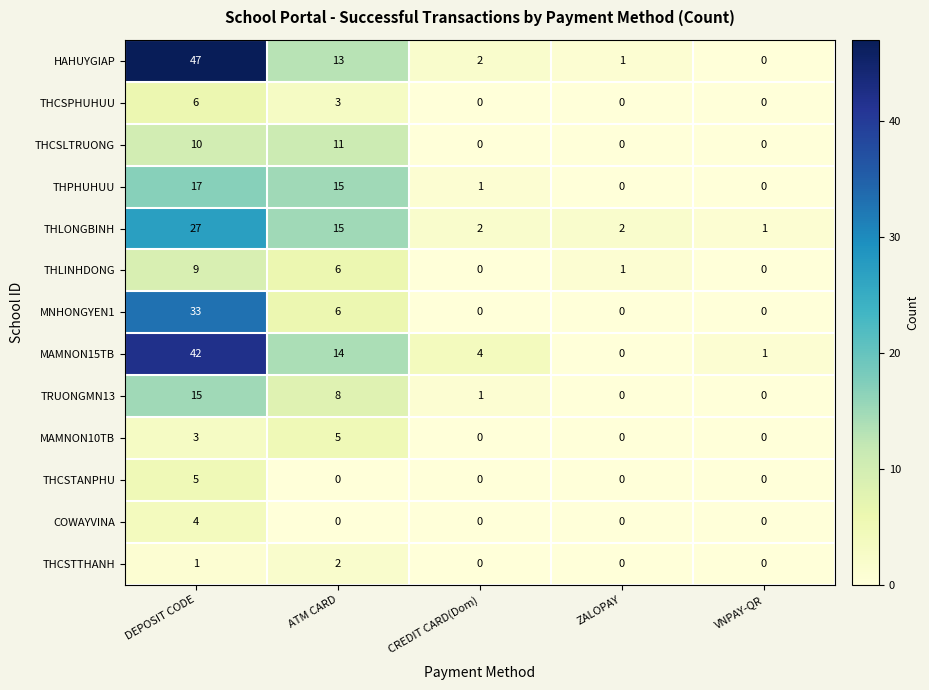

Is it true that MAMNON10TB equals 0 at VNPAY-QR?

True